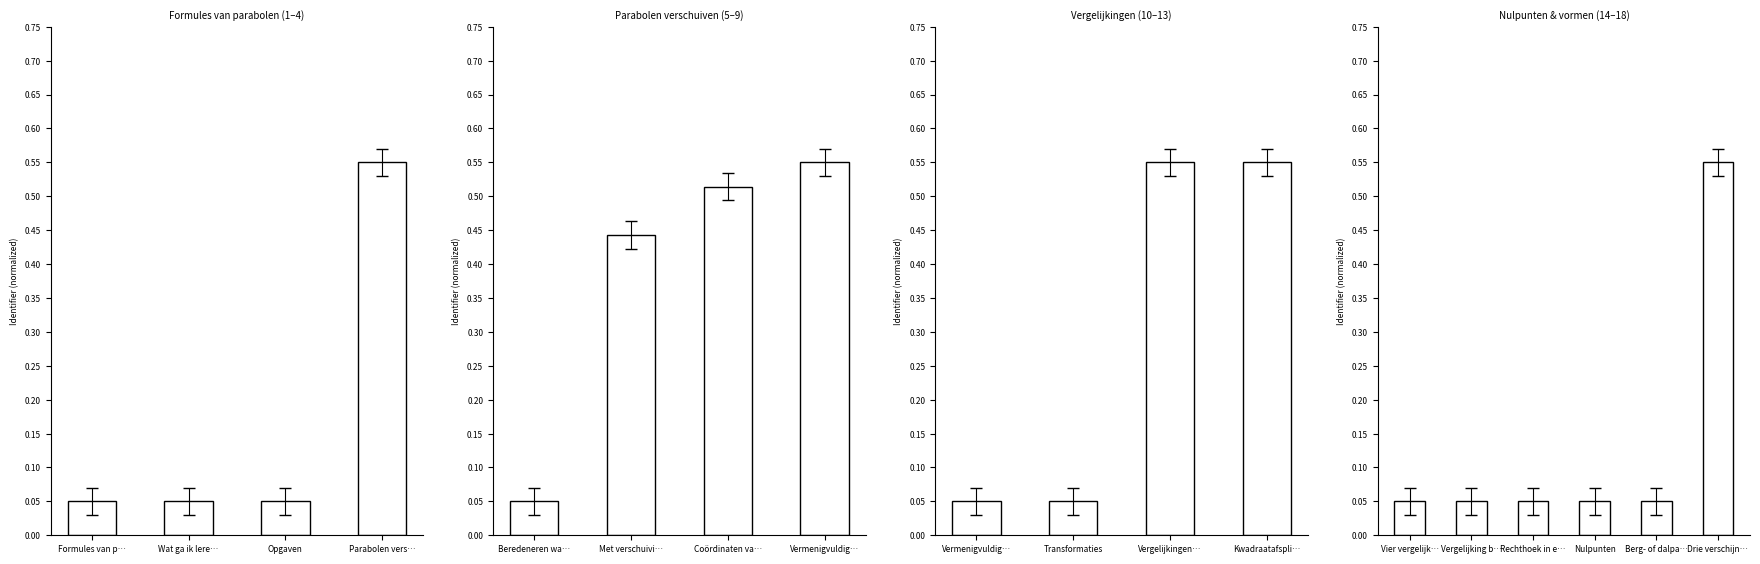

What value does the data have at Vergelijking b…?

0.1